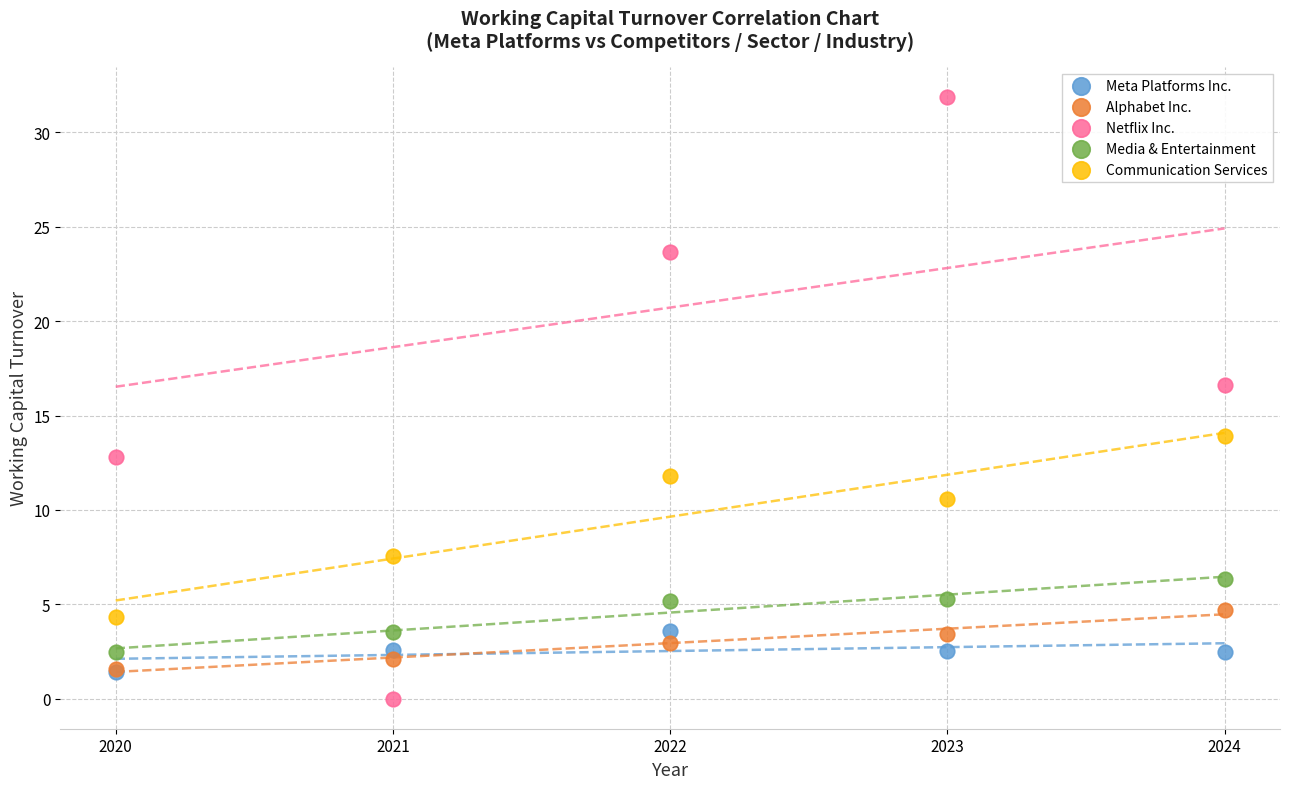

Across all series, what Y value is closest to 15?

13.9